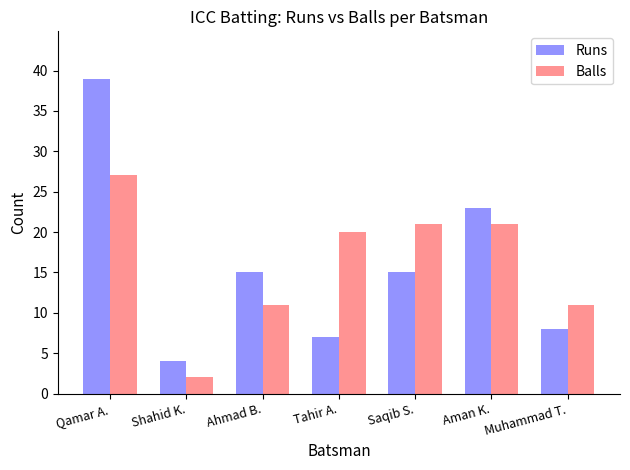

Is the value of Runs at Muhammad T. greater than the value of Balls at Ahmad B.?

No